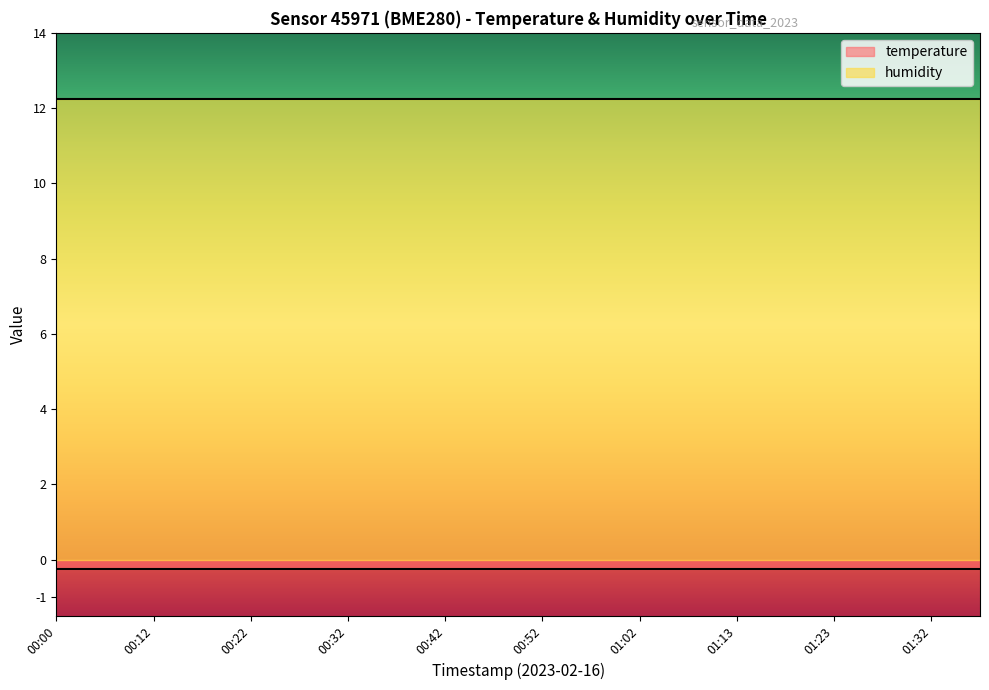

Rank the series by their maximum value, from lowest to highest.

temperature, humidity